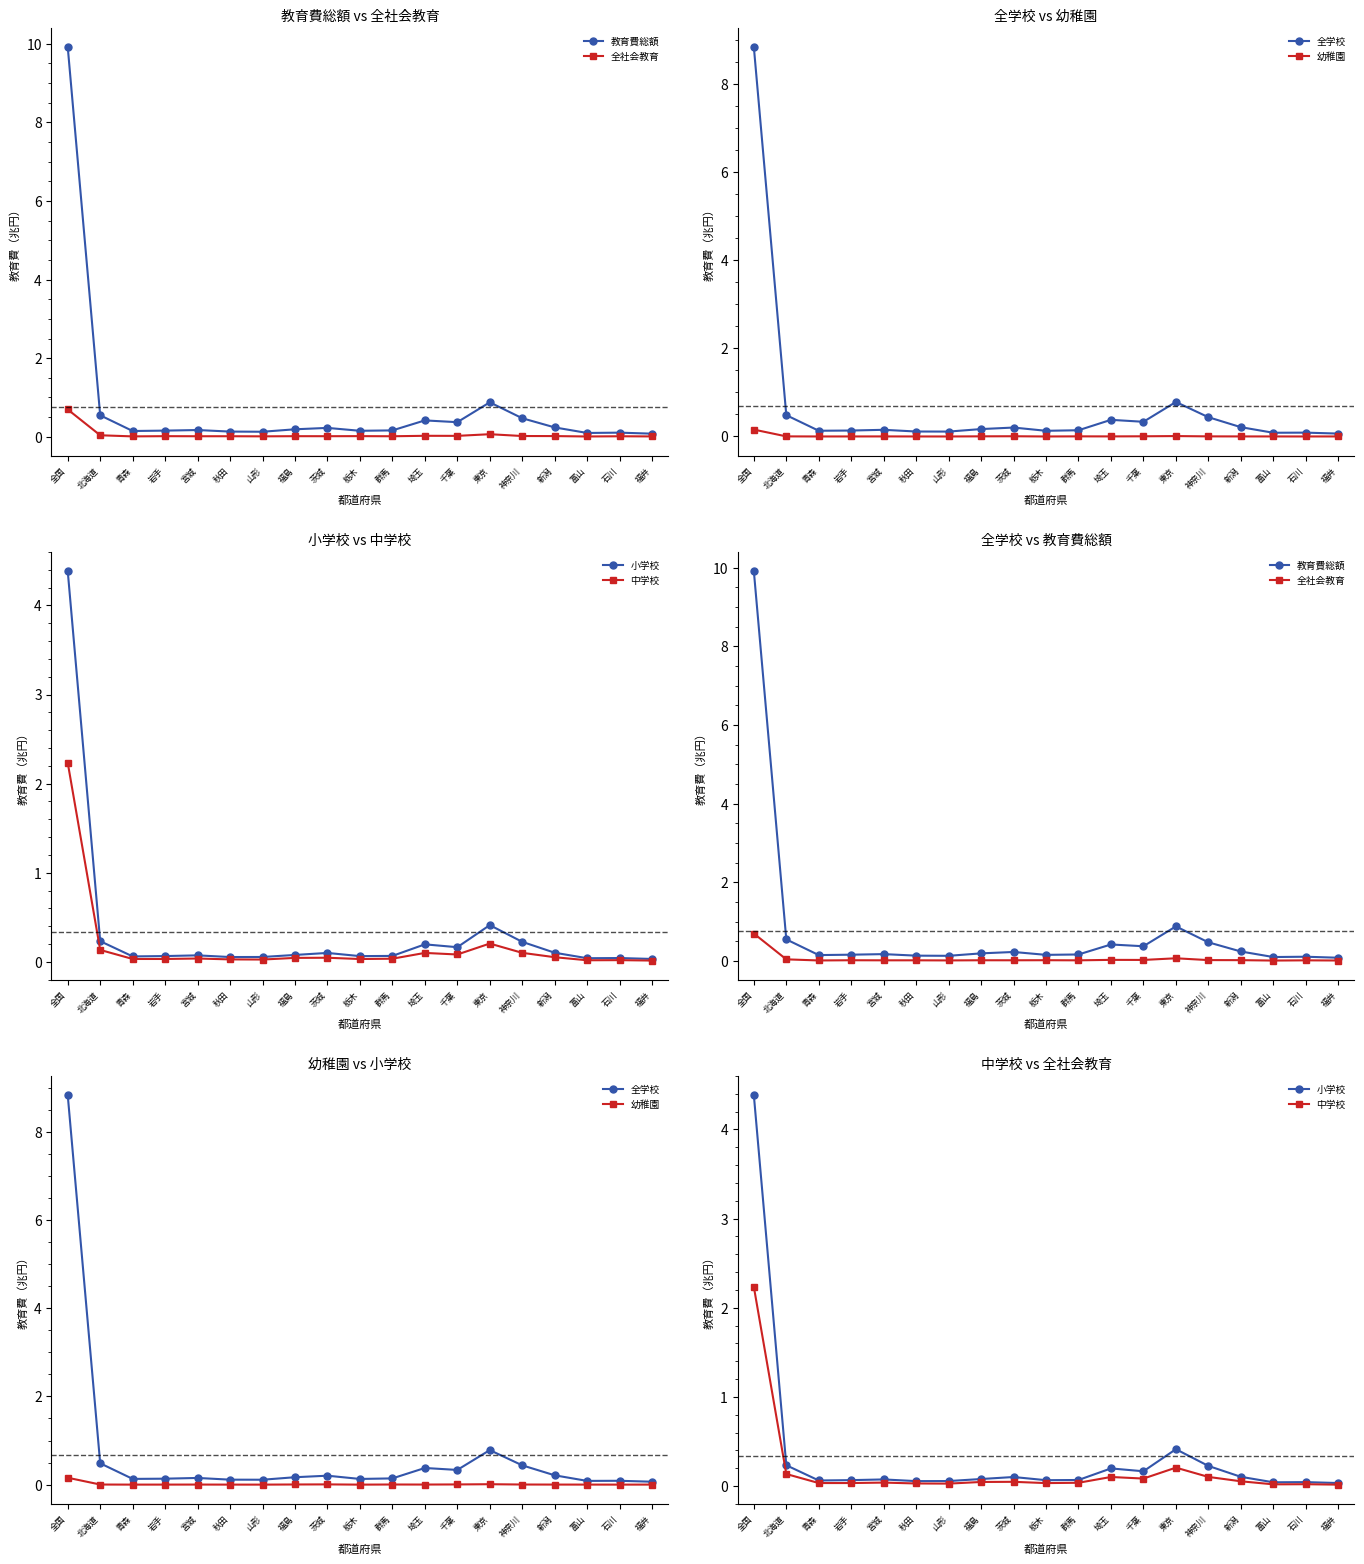

List the series in order of their peak value, lowest first.

幼稚園, 全社会教育, 中学校, 小学校, 全学校, 教育費総額